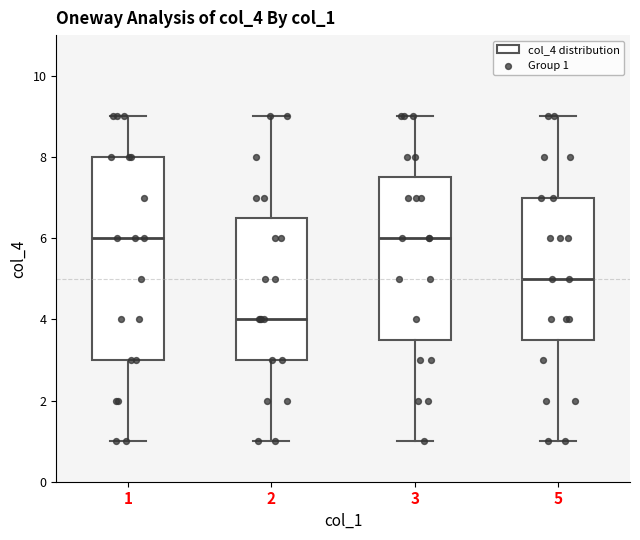

Reading left to right, read every box against the y-axis: the position of its median line, the range the box covers, and the ends of its whiskers. The values are not printed on the chart, so give them approximately, as read against the axis.

1: median 6.0, box 3.0 to 8.0, whiskers 1.0 to 9.0
2: median 4.0, box 3.0 to 6.6, whiskers 1.0 to 9.0
3: median 6.0, box 3.6 to 7.6, whiskers 1.0 to 9.0
5: median 5.0, box 3.6 to 7.0, whiskers 1.0 to 9.0